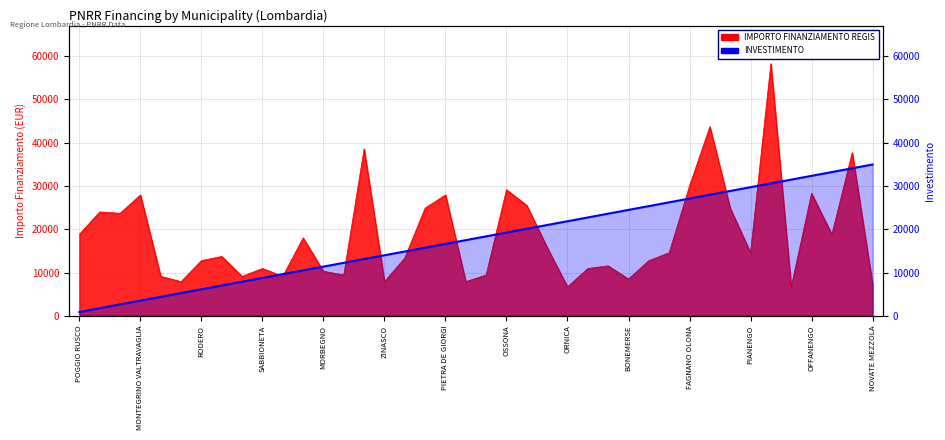

How many lines are shown in the chart?

1